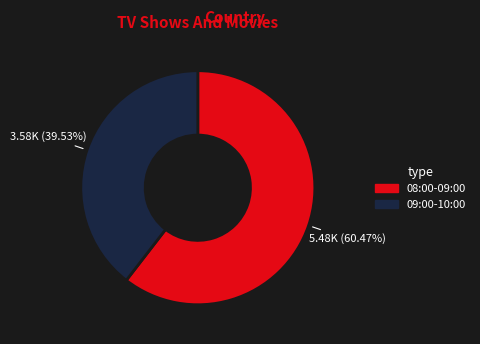

Approximately how many times larger is the value at 09:00-10:00 compared to 08:00-09:00?

0.7